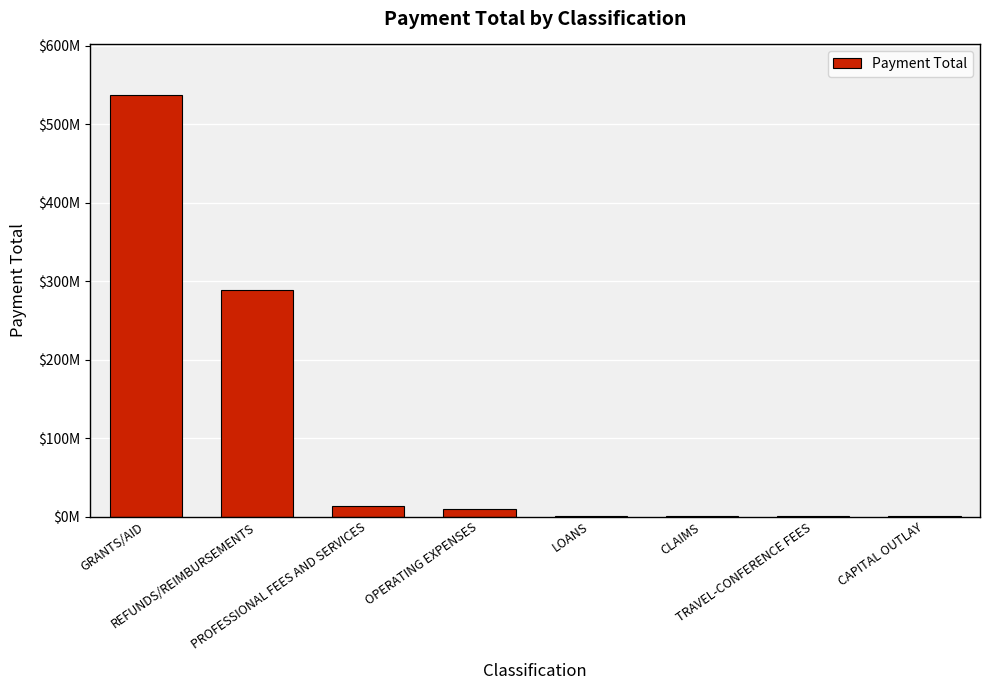

What is the minimum value shown in the chart?

29695.2